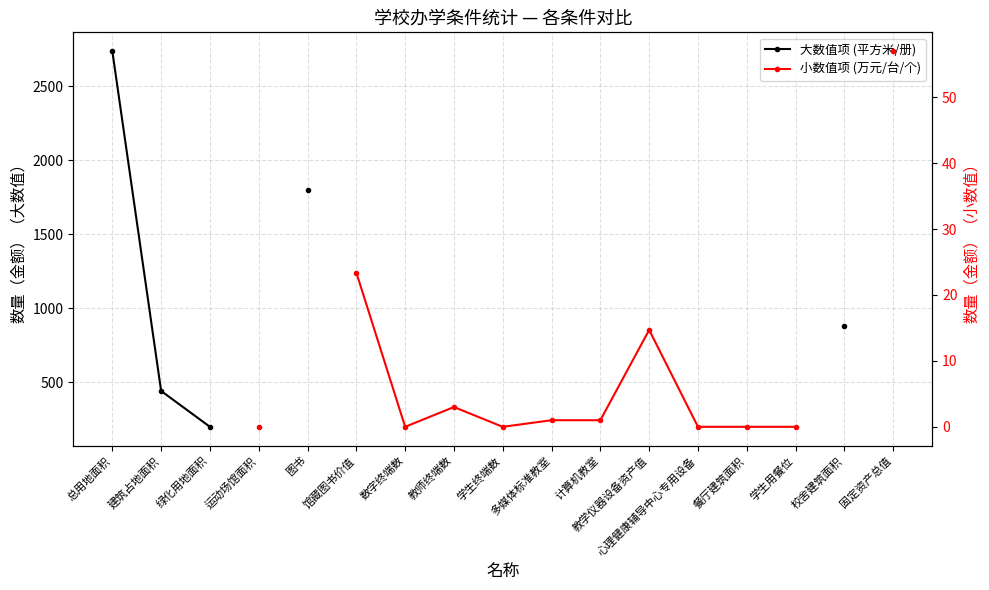

What is the difference between the maximum and minimum values in the 大数值项 (平方米/册) series?

2536.0